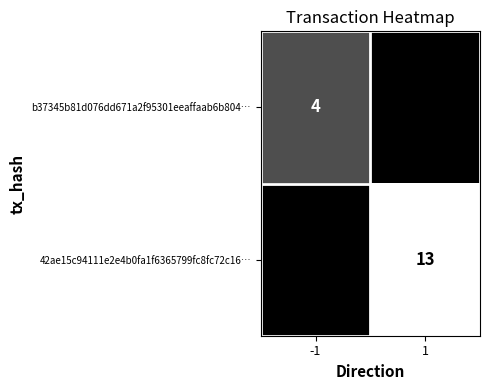

The 42ae15c94111e2e4b0fa1f6365799fc8fc72c16… series shows 13 at 1. True or false?

True